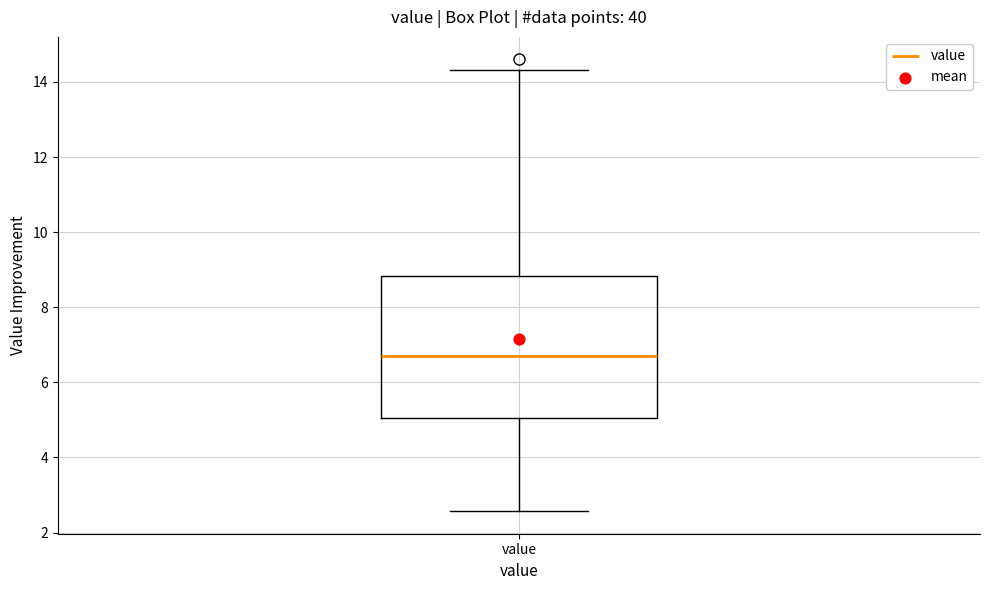

Transcribe this box plot: give where the median line is, the range the box spans, and where the two whiskers end, as read against the y-axis. The values are not printed on the chart, so give them approximately, as read against the axis.

median 6.6, box 5.0 to 8.8, whiskers 2.6 to 14.4